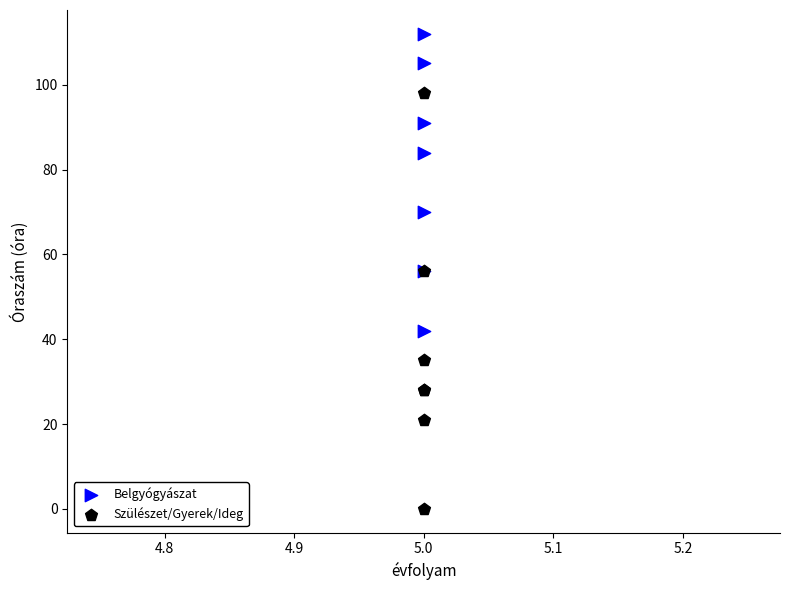

Which series reaches the minimum Y coordinate?

Szülészet/Gyerek/Ideg